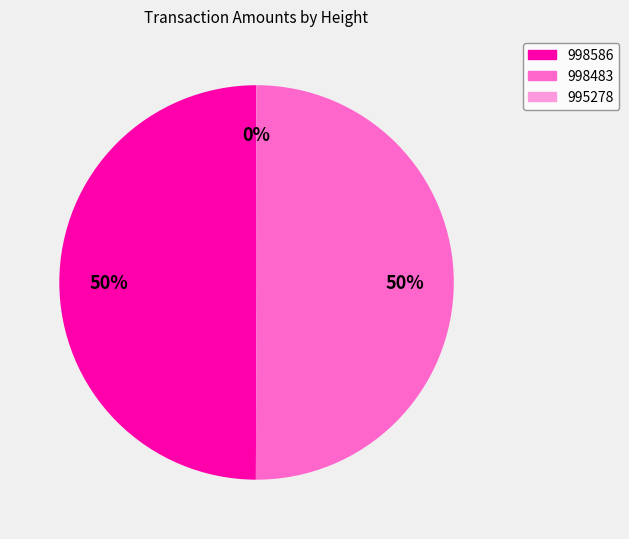

True or false: 998586 accounts for 55% of the total.

False